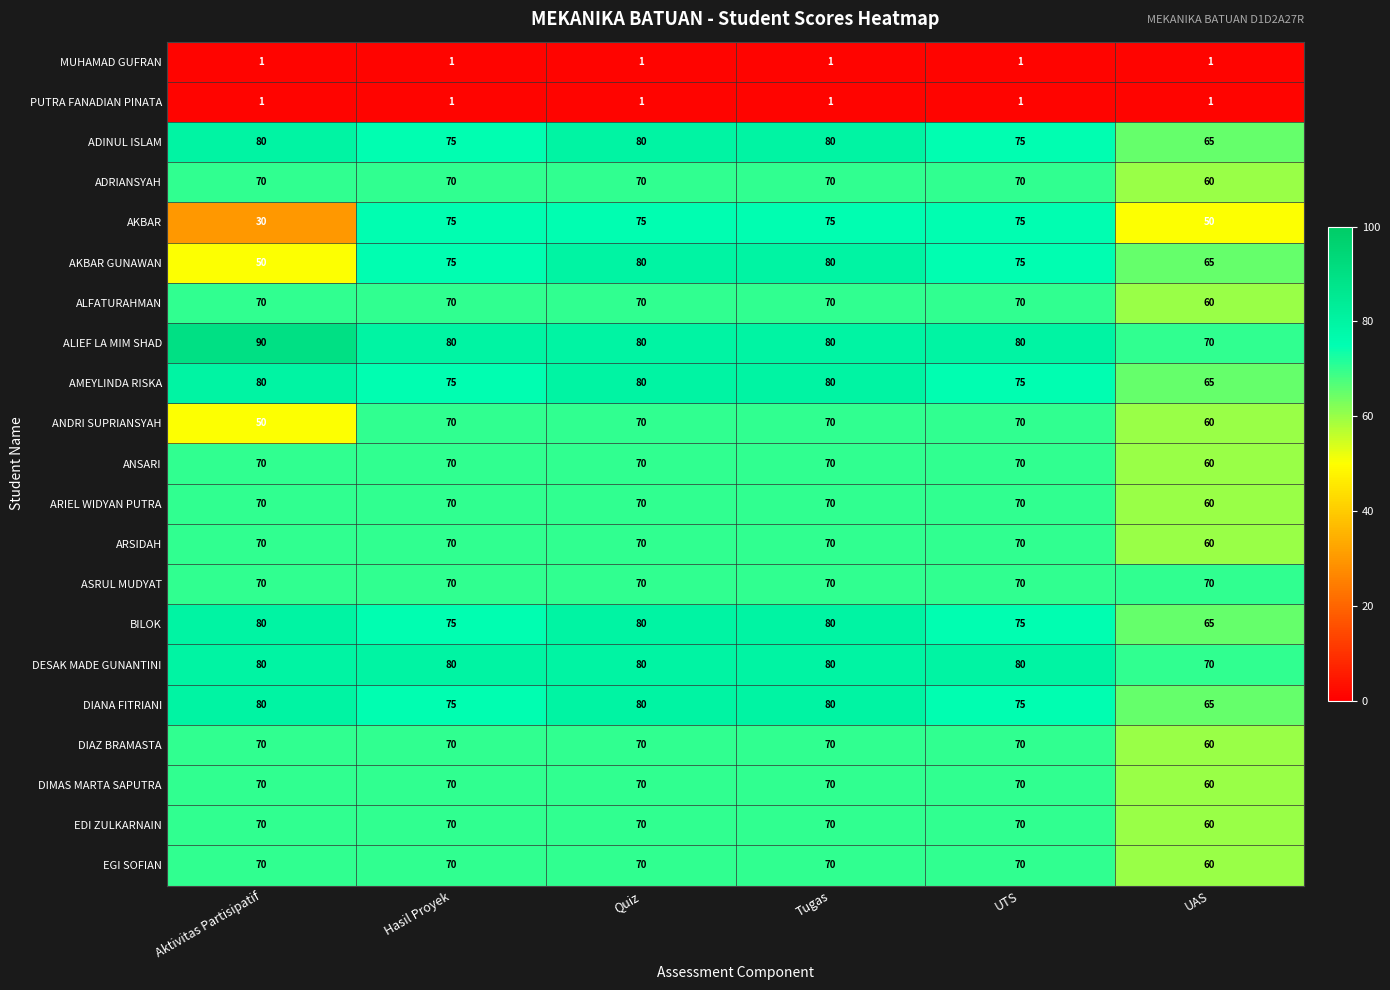

The AKBAR GUNAWAN series shows 28 at UAS. True or false?

False